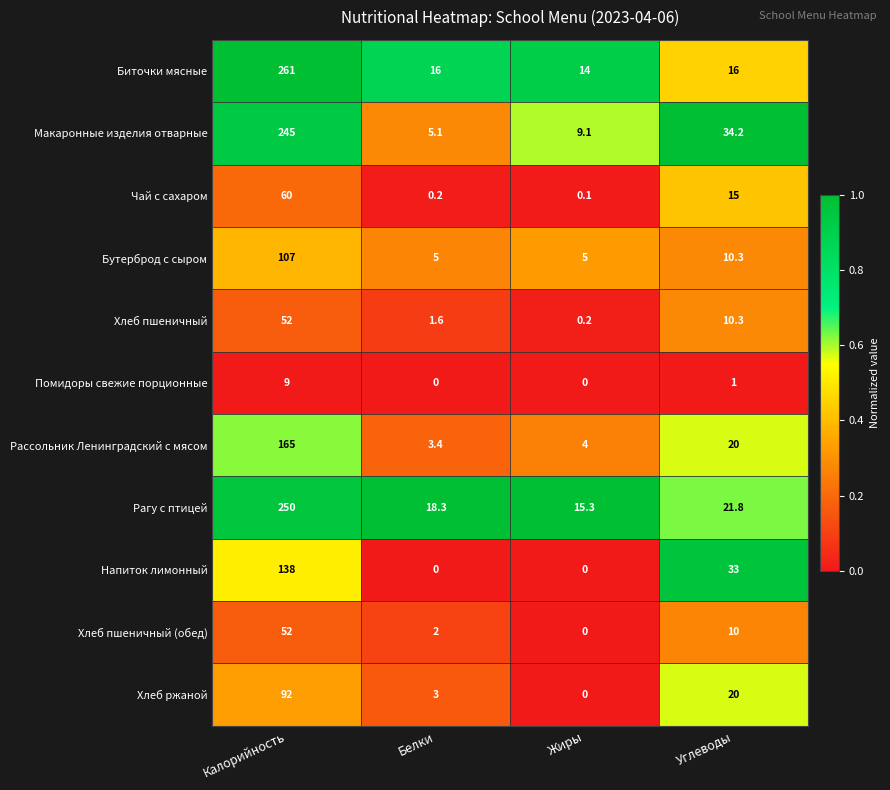

Which series changed the most between Калорийность and Углеводы?

Биточки мясные